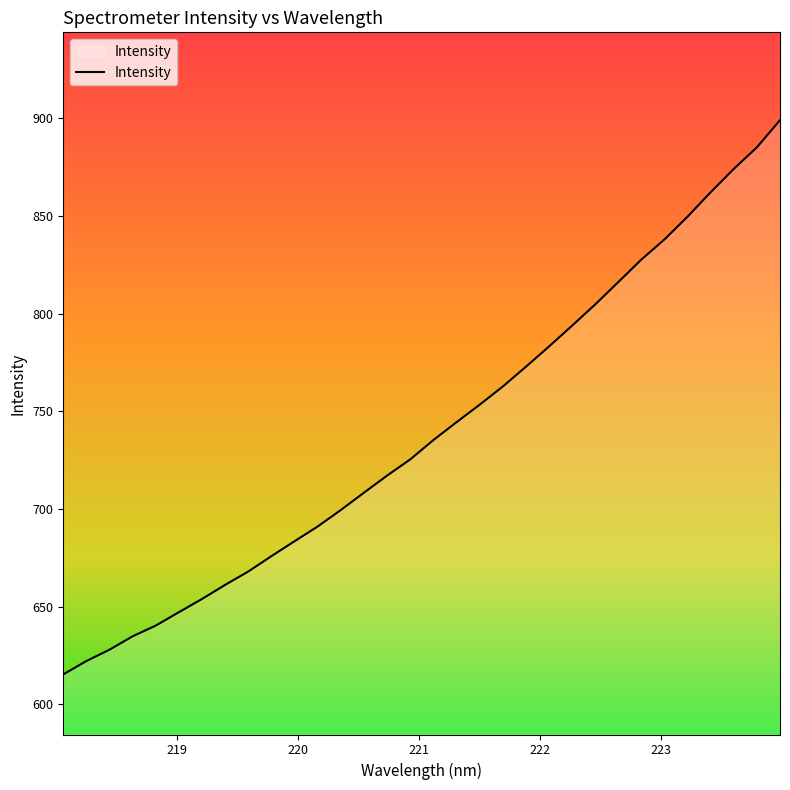

Reading left to right, list all the values displayed in this chart.

615.3	622.2	628.0	634.8	640.3	647.2	653.9	661.2	668.0	675.9	683.5	691.1	699.5	708.4	717.1	725.4	735.3	744.4	753.3	762.6	772.8	783.1	793.8	804.7	816.1	827.6	838.0	849.6	862.1	874.0	885.1	899.0